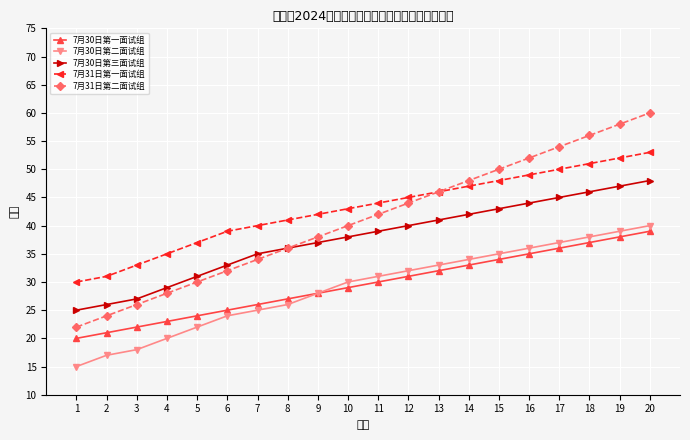

How many lines are shown in the chart?

5